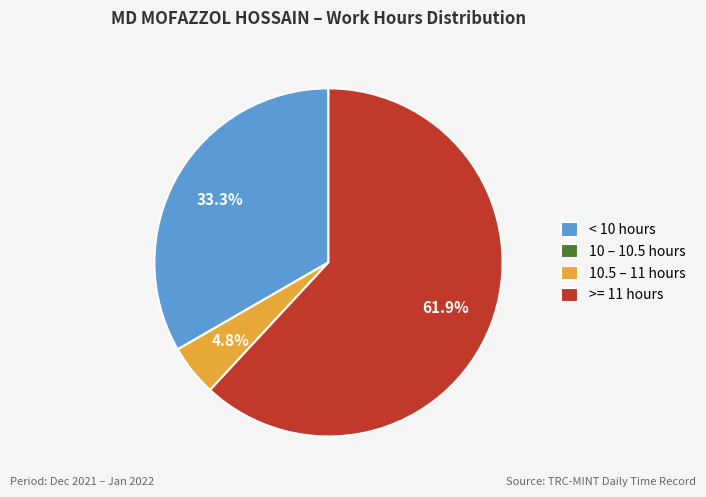

Which category has the biggest portion of the pie?

>= 11 hours